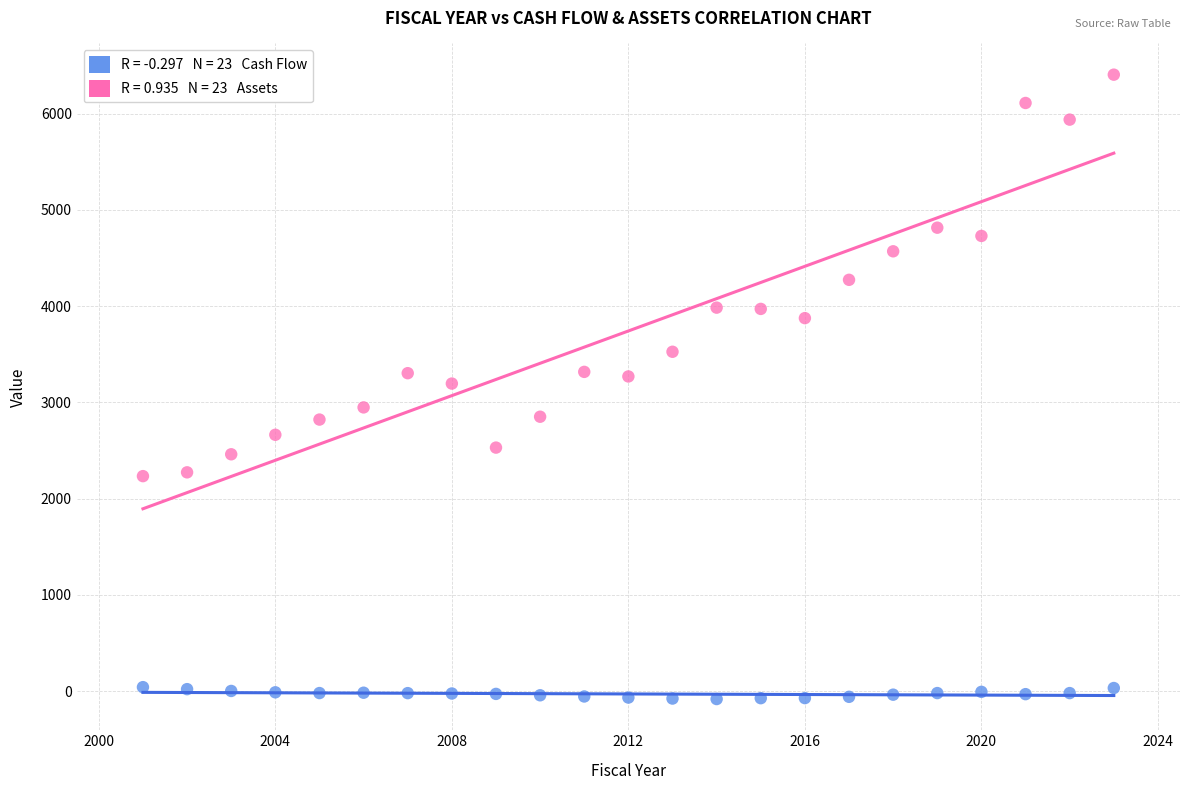

Across all data points, what is the range of X values (max minus min)?

22.0